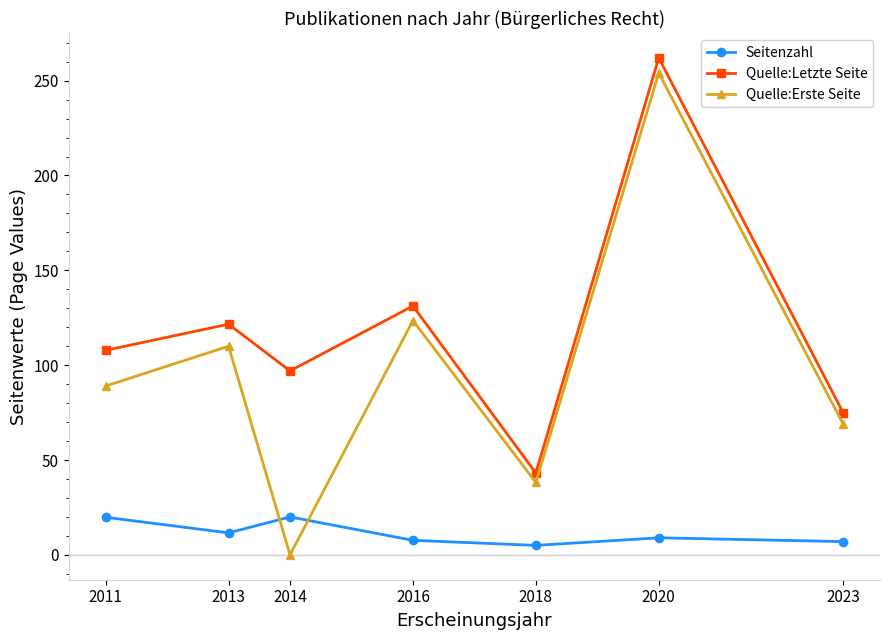

Is the value of Seitenzahl at 2018 greater than the value of Quelle:Letzte Seite at 2014?

No